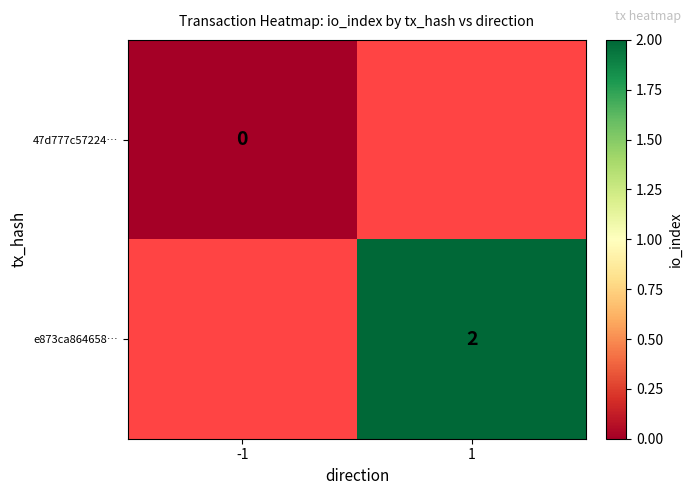

How many series are shown in this chart?

2